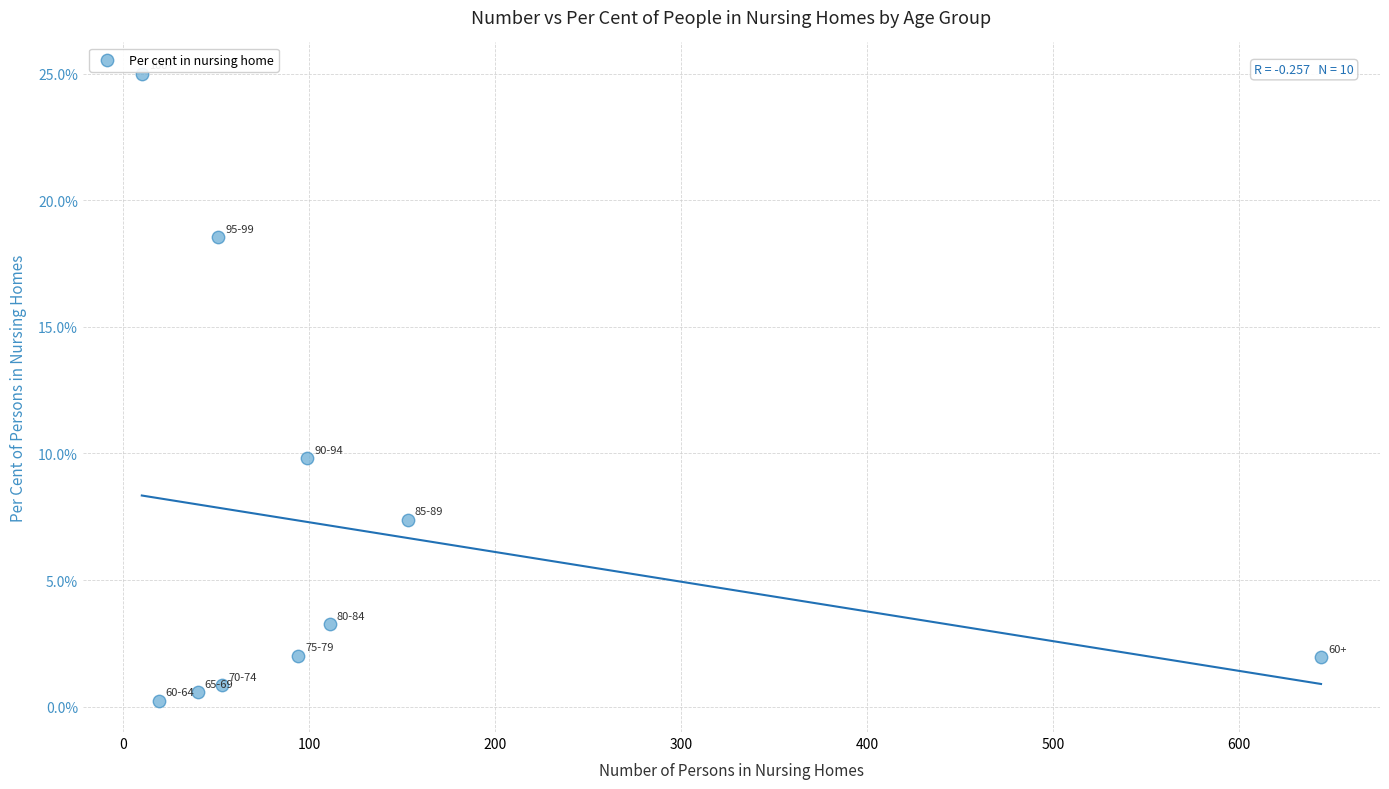

What is the average X value?

127.4